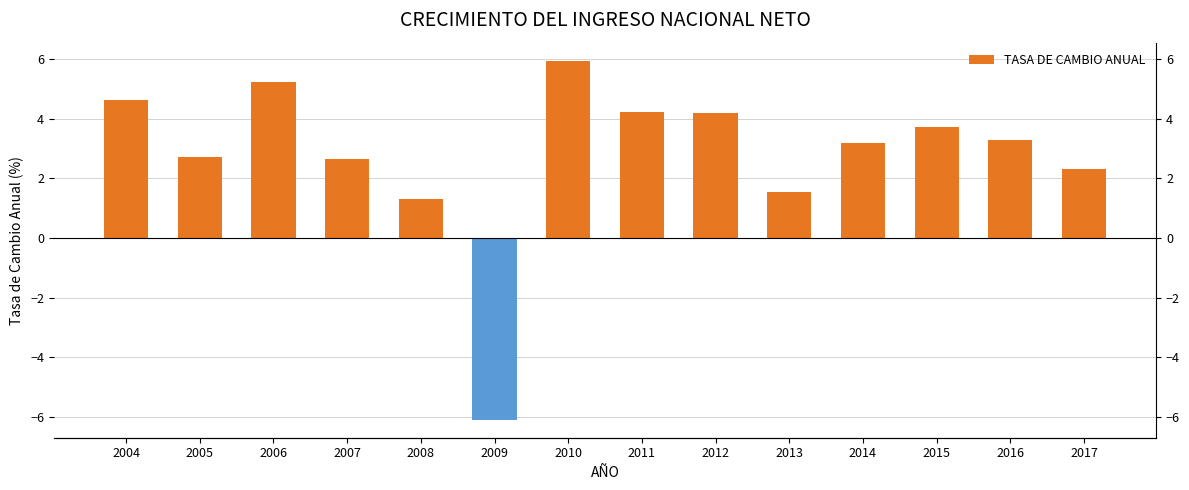

Reading right to left, list all the values displayed in this chart.

2.3	3.3	3.7	3.2	1.5	4.2	4.2	6.0	-6.1	1.3	2.7	5.2	2.7	4.6